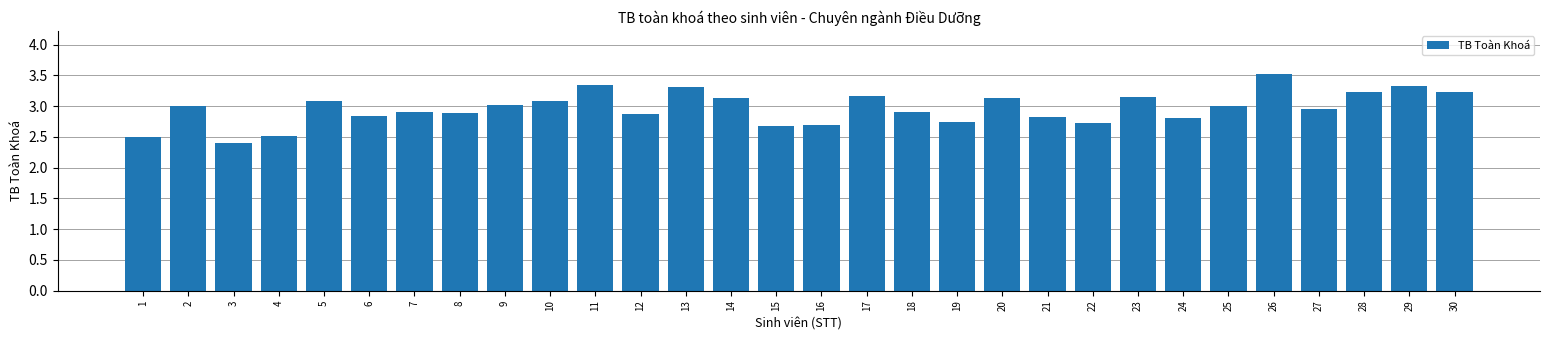

What is the smallest value displayed?

2.4